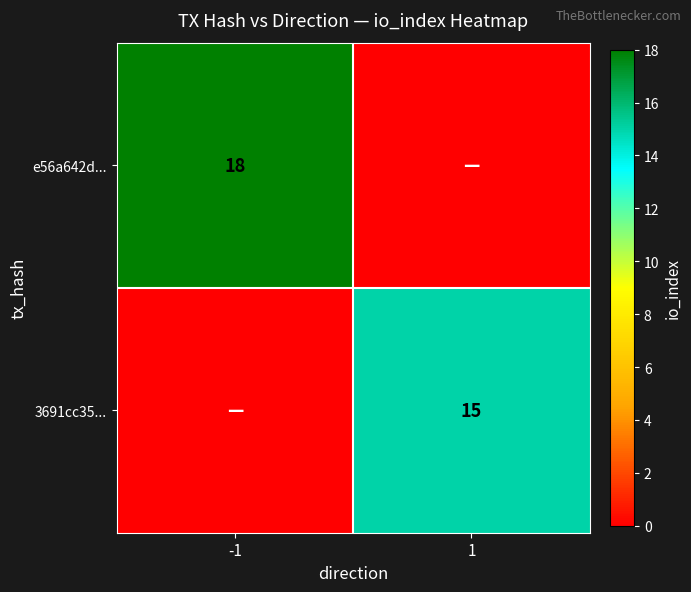

What is the total value across all series at 1?

15